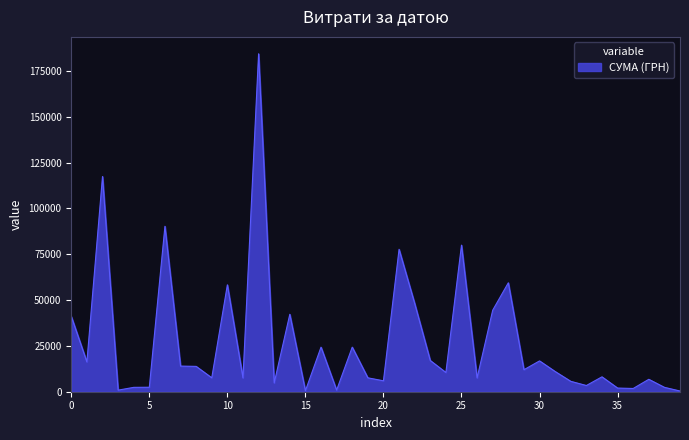

What is the maximum value shown in the chart?

184432.0